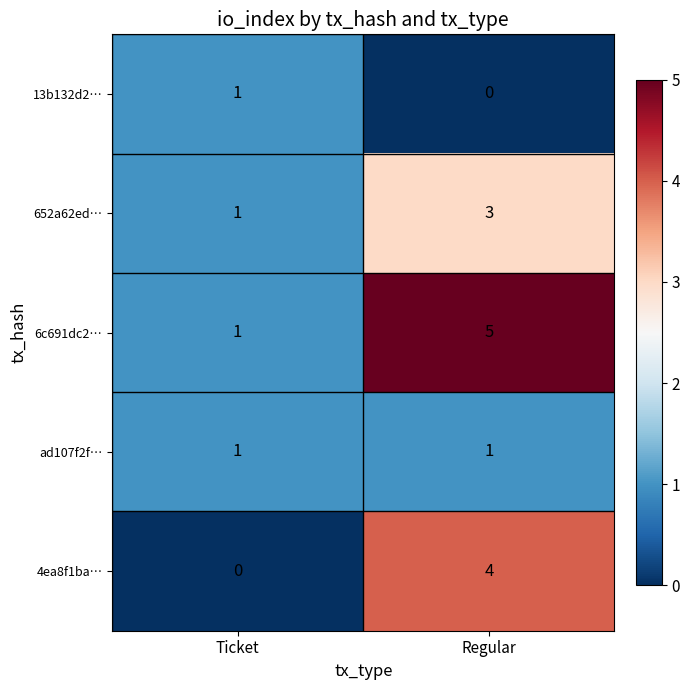

At which label is 13b132d2… closest to 0?

Regular